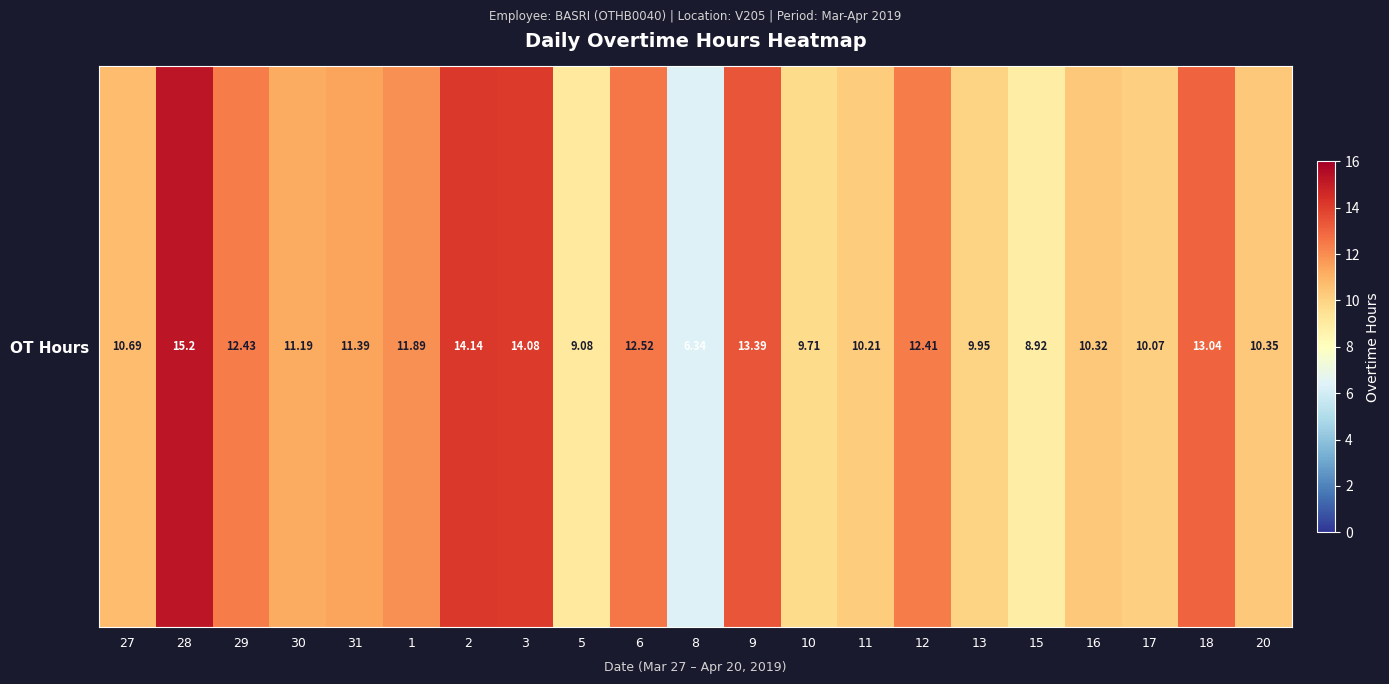

Rank the categories by value from lowest to highest.

8, 15, 5, 10, 13, 17, 11, 16, 20, 27, 30, 31, 1, 12, 29, 6, 18, 9, 3, 2, 28